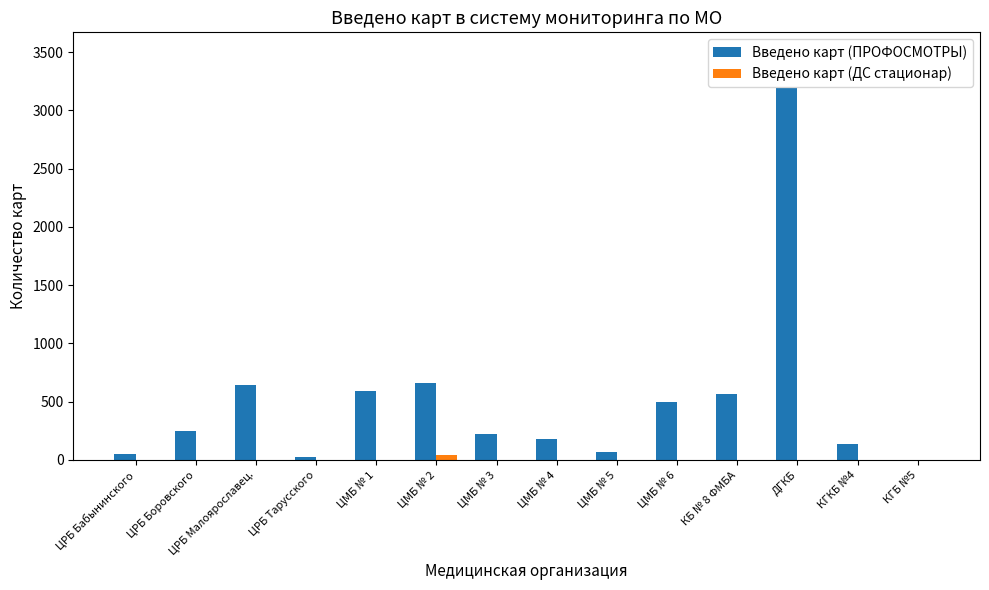

Reading right to left, what are all the values shown in this chart?

Введено карт (ПРОФОСМОТРЫ): 0	133	3191	569	500	66	177	227	663	594	24	646	253	51
Введено карт (ДС стационар): 0	0	0	0	0	0	0	0	40	0	0	0	0	0